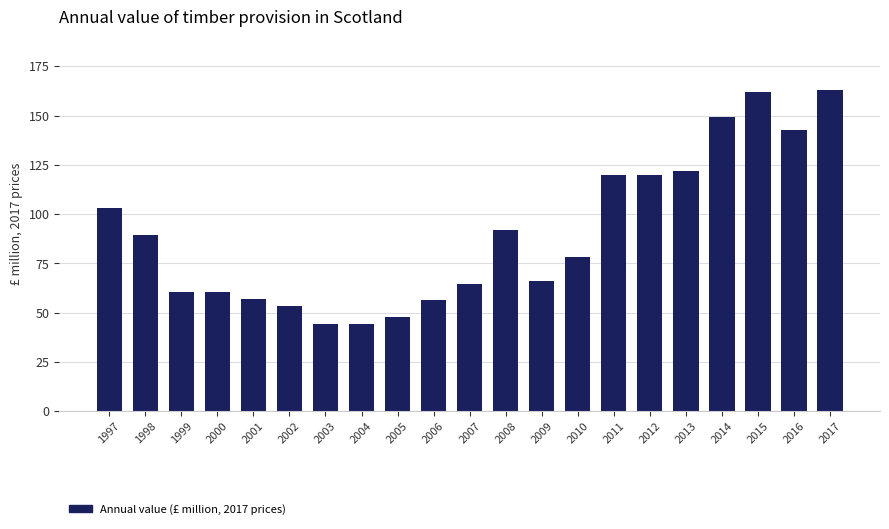

The chart shows a value of 102.9 at 1997. True or false?

True